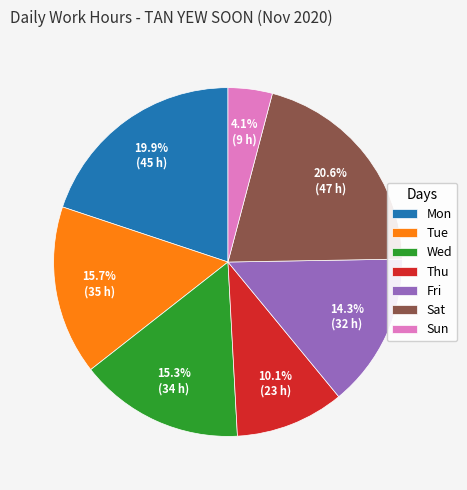

Is there any slice that represents more than half of the pie?

No